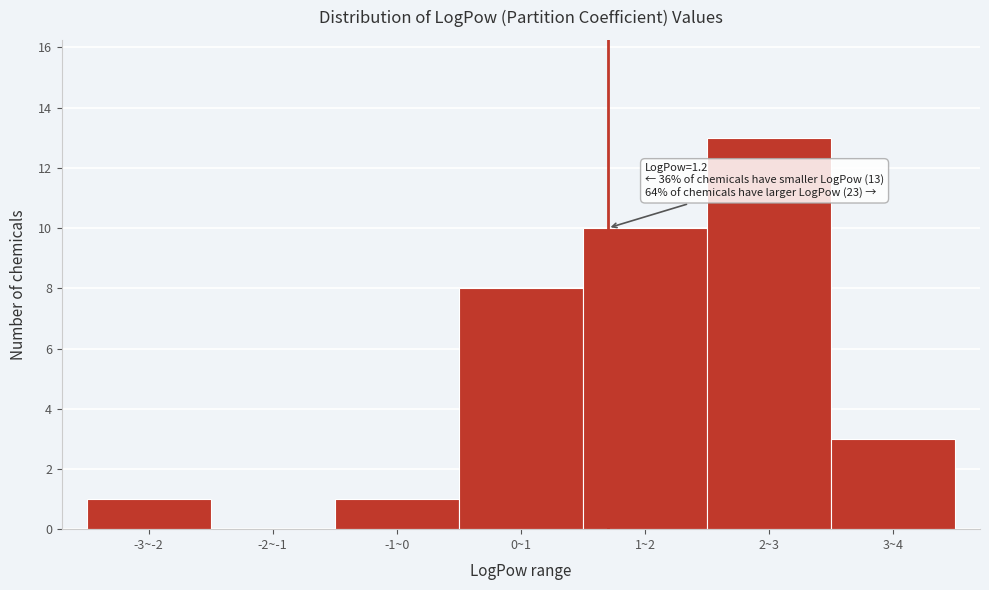

Reading left to right, extract all data points from this chart.

-3~-2=1	-2~-1=0	-1~0=1	0~1=8	1~2=10	2~3=13	3~4=3